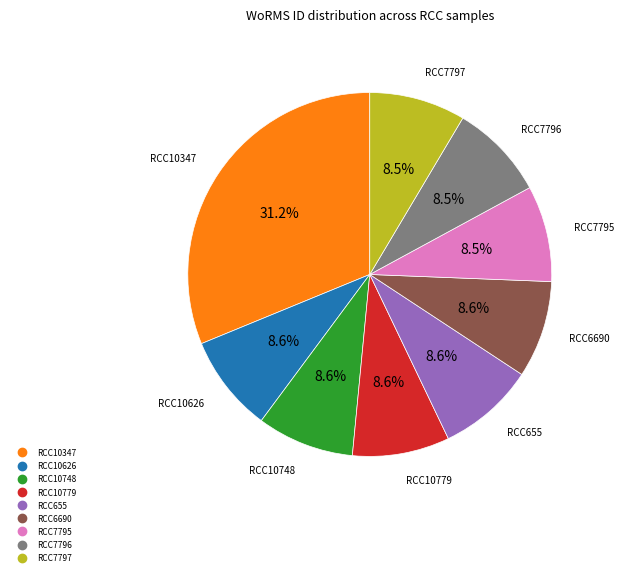

Count the number of slices in the pie.

9